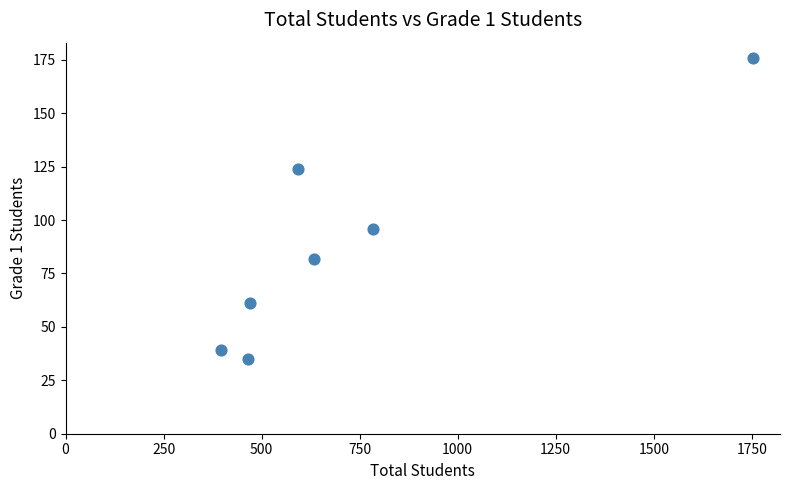

What is the average Y value?

88